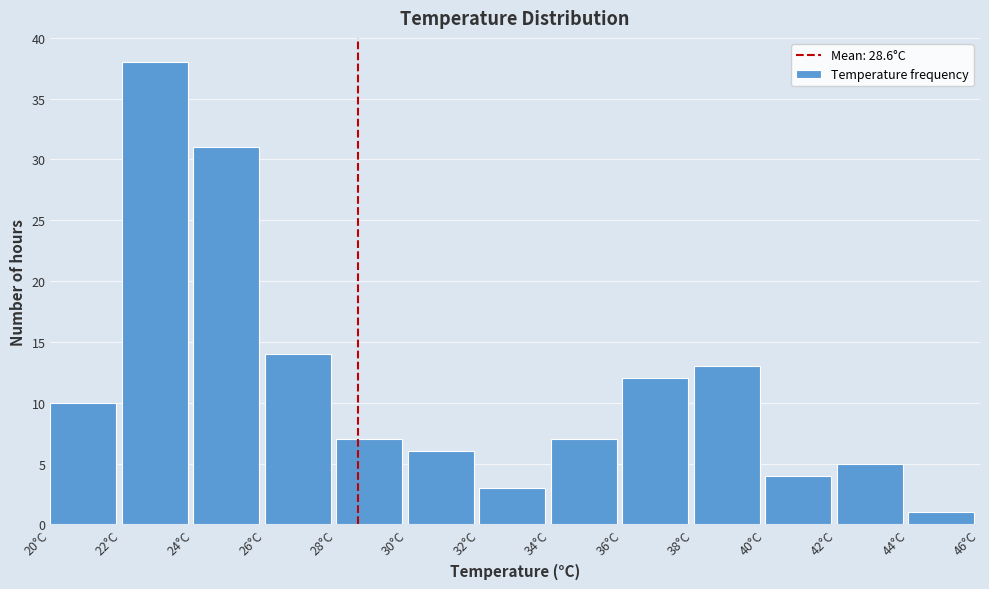

How tall is the bar that spans 38 to 40 on the x-axis? The values are not printed on the chart, so give them approximately, as read against the axis.

13